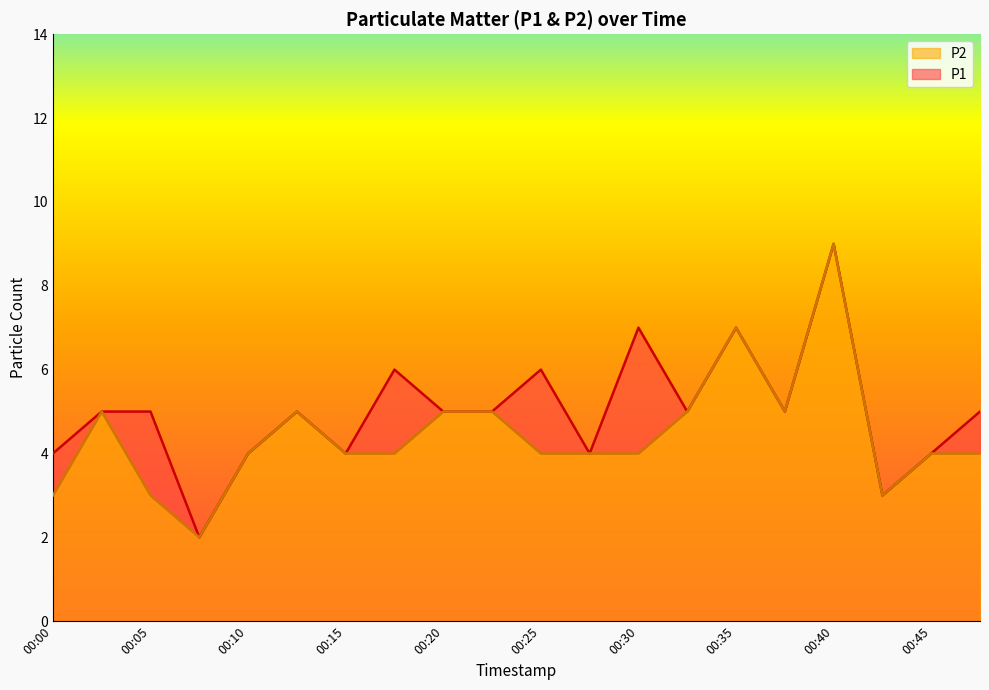

True or false: P2 has more than 2 points higher than both neighbors.

True